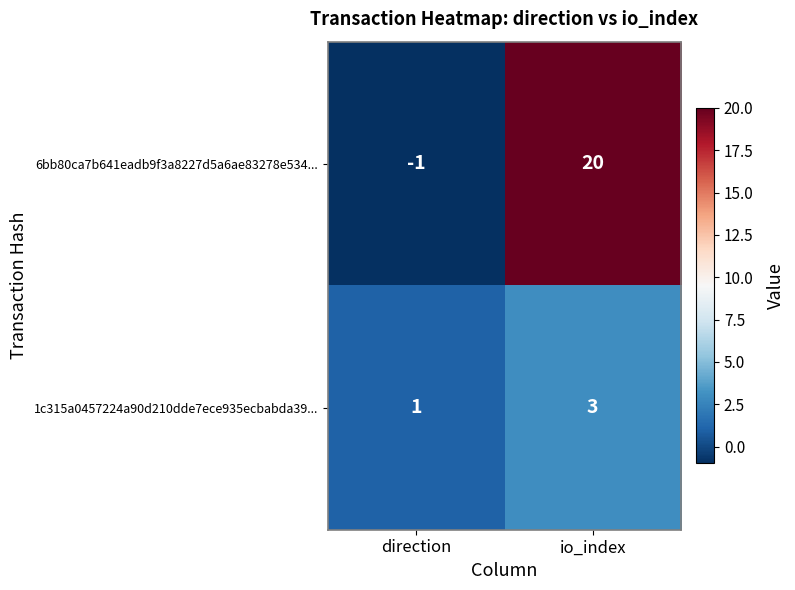

Reading right to left, extract all data points from this chart.

6bb80ca7b641eadb9f3a8227d5a6ae83278e534...: io_index=20	direction=-1
1c315a0457224a90d210dde7ece935ecbabda39...: io_index=3	direction=1